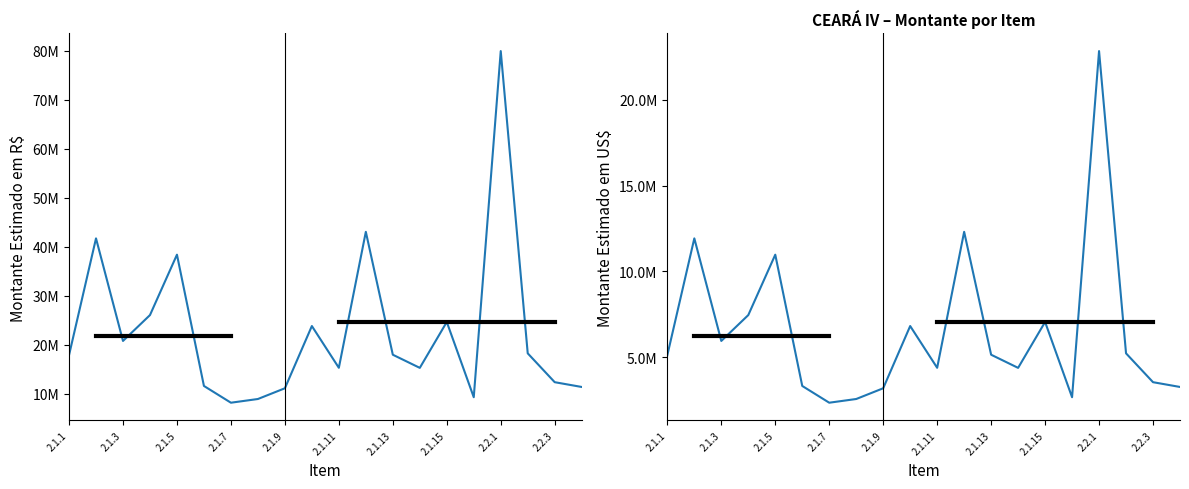

Which series has the widest spread of values?

Montante Estimado em R$